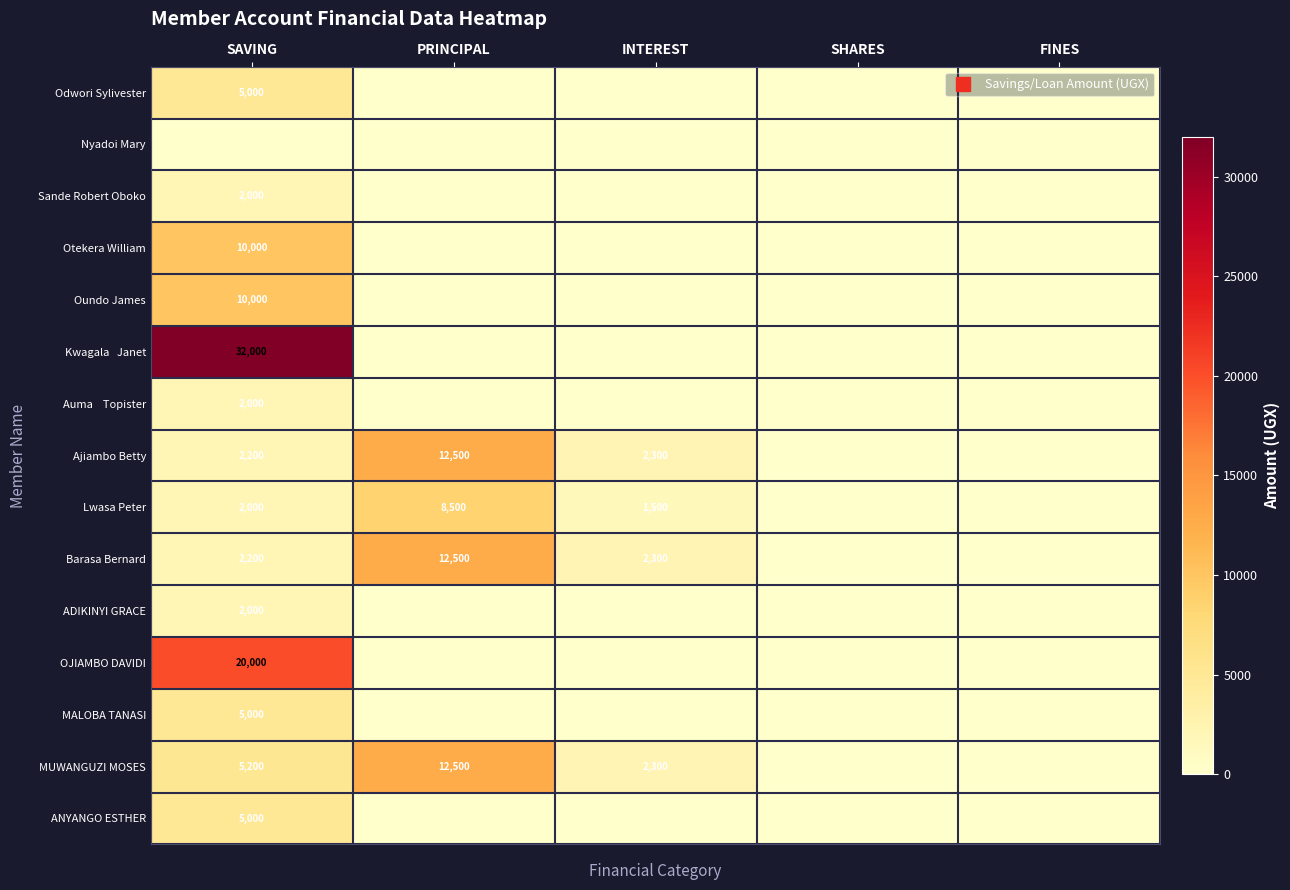

At which label is Sande Robert Oboko closest to 1000?

SAVING